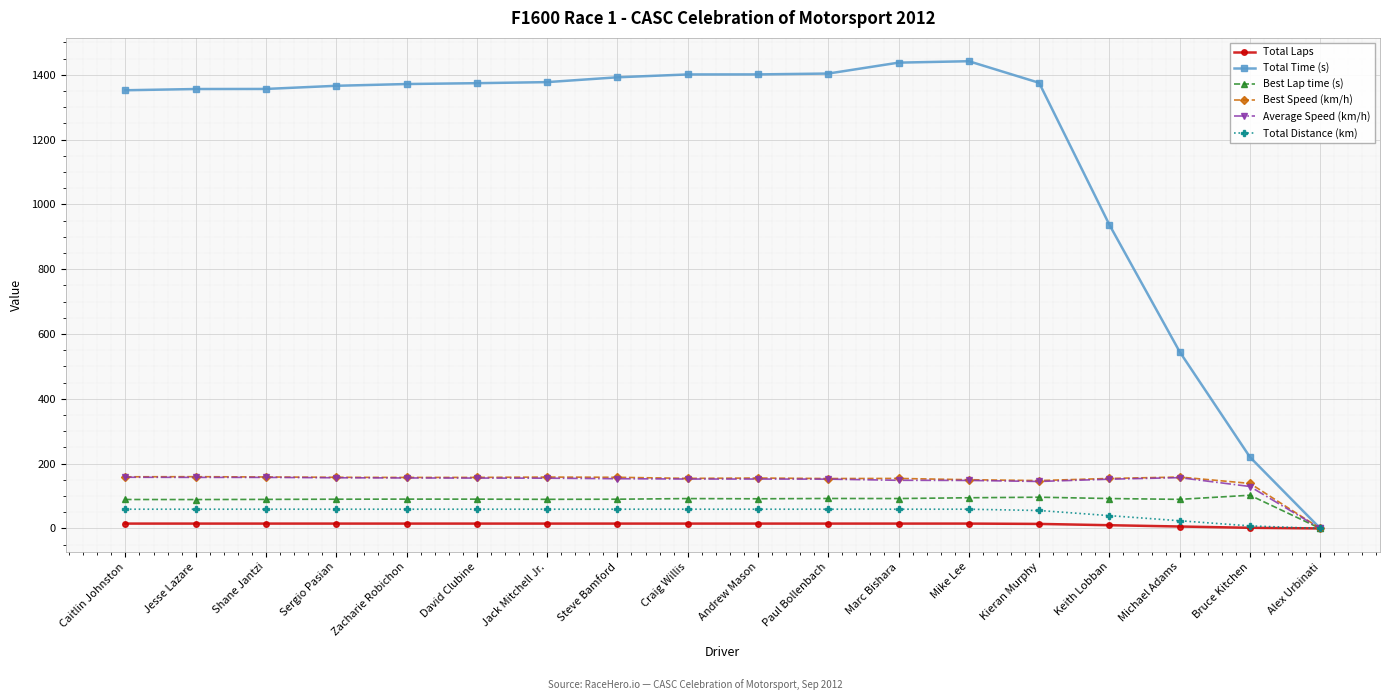

What is the difference between the highest and lowest values at Paul Bollenbach?

1388.9